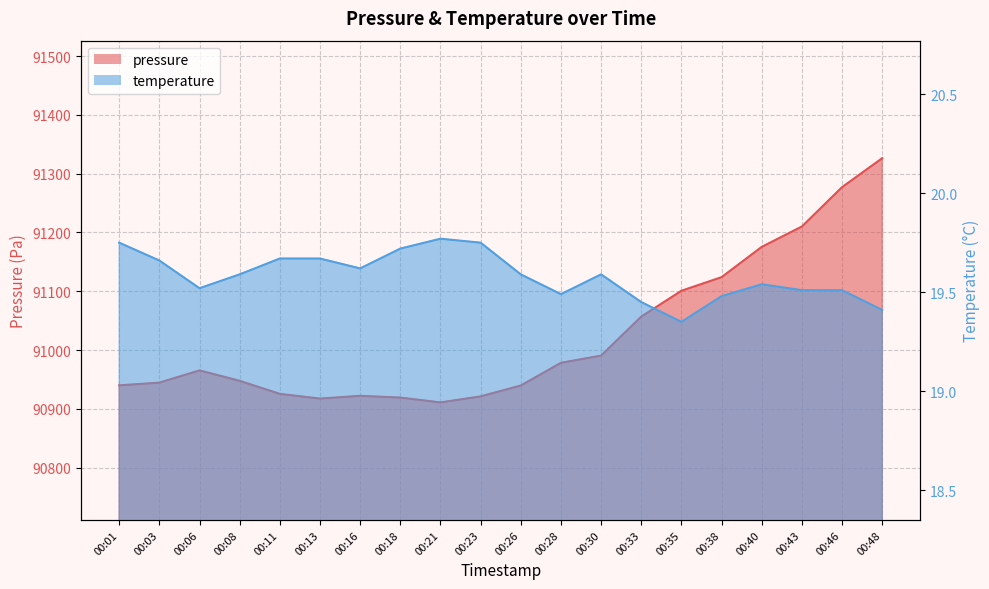

What is the difference between the second highest and second lowest values in the temperature series?

0.3